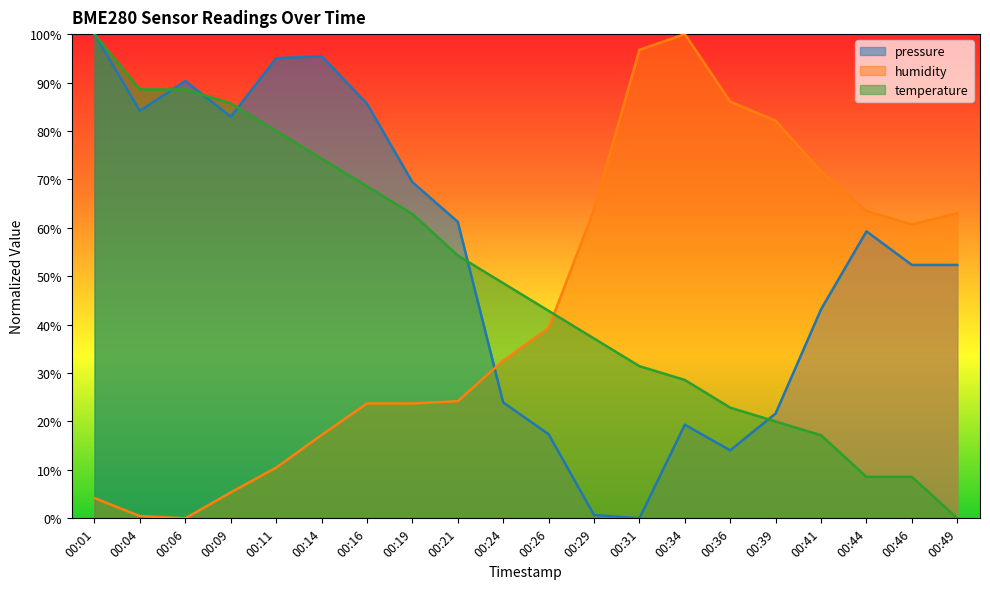

Reading left to right, transcribe all the data shown in this chart.

pressure: 100.0	84.2	90.3	82.9	95.0	95.4	85.6	69.4	61.2	23.9	17.4	0.7	0.0	19.3	14.0	21.7	43.2	59.3	52.3	52.3
humidity: 4.2	0.5	0.0	5.3	10.5	17.2	23.7	23.7	24.2	32.6	39.3	63.7	96.7	100.0	86.0	82.1	71.6	63.5	60.7	63.0
temperature: 100.0	88.6	88.6	85.7	80.0	74.3	68.6	62.9	54.3	48.6	42.9	37.1	31.4	28.6	22.9	20.0	17.1	8.6	8.6	0.0